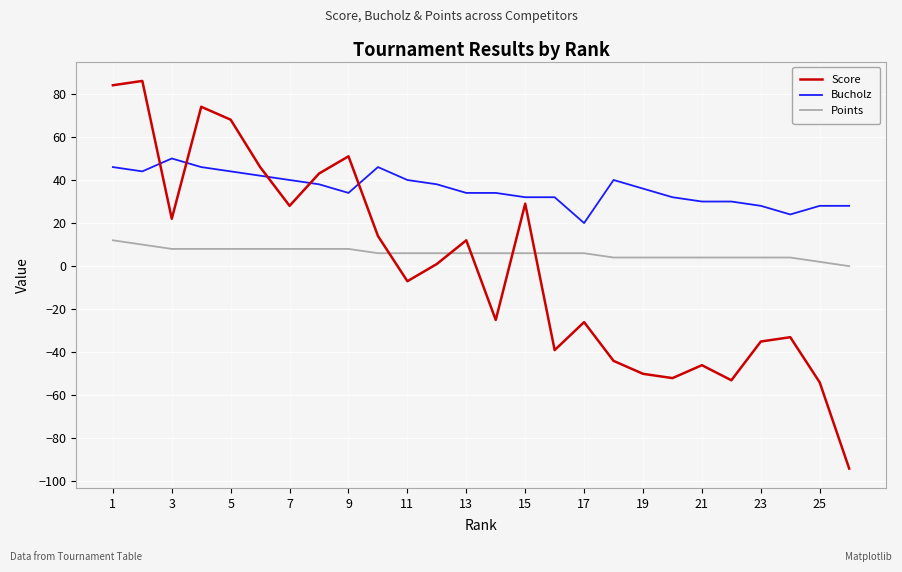

True or false: Points and Bucholz cross at least once.

False